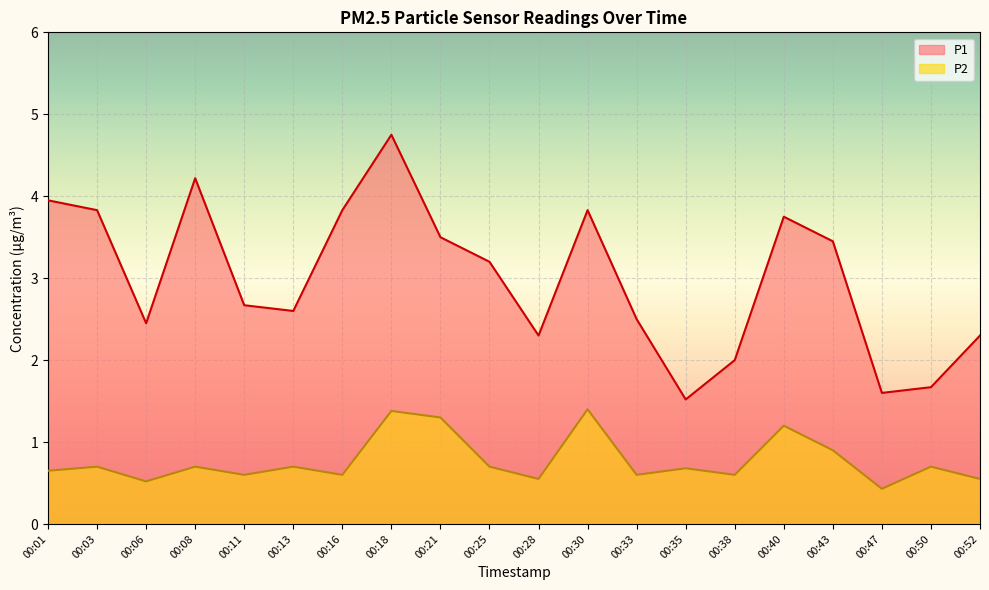

How many lines are shown in the chart?

2